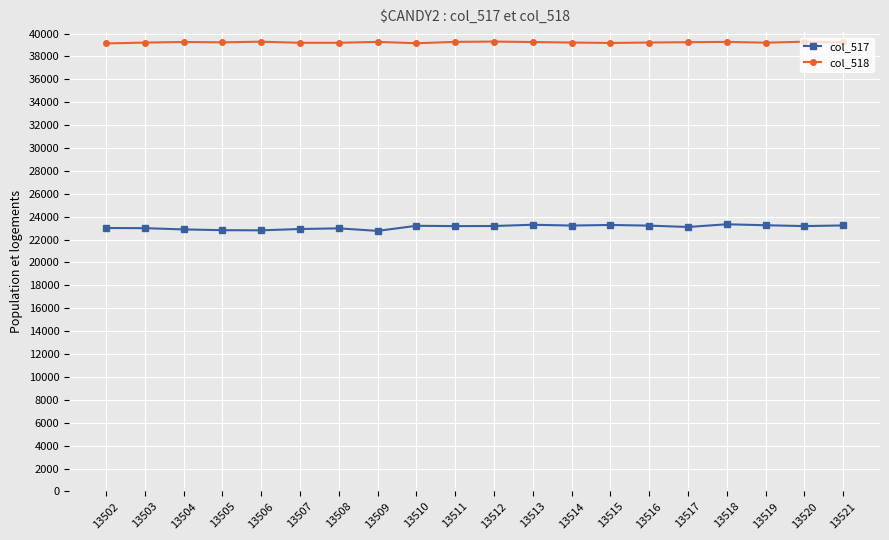

True or false: col_517 and col_518 intersect in this chart.

False